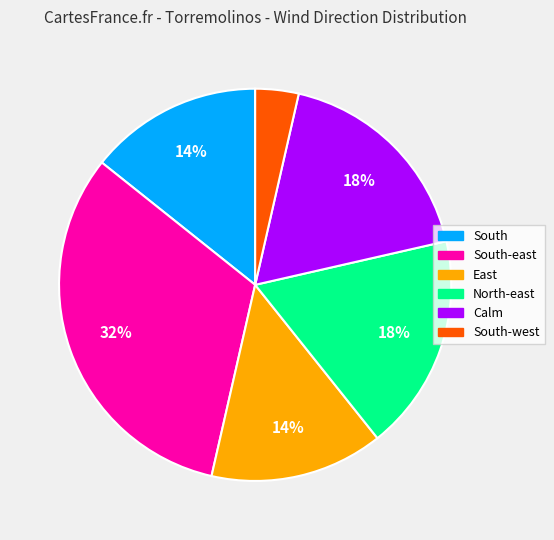

Does any single category account for the majority?

No